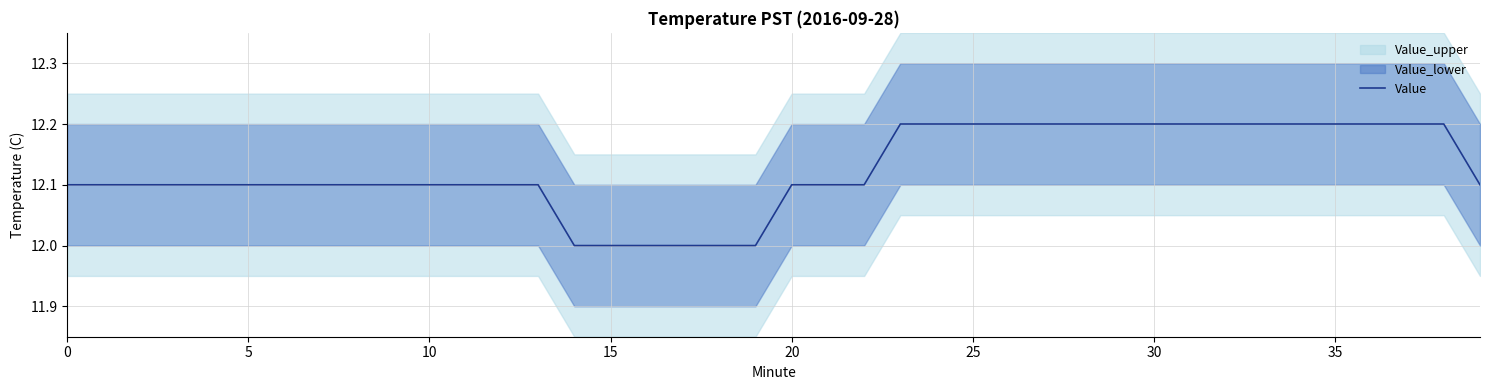

What is the minimum value shown in the chart?

12.0